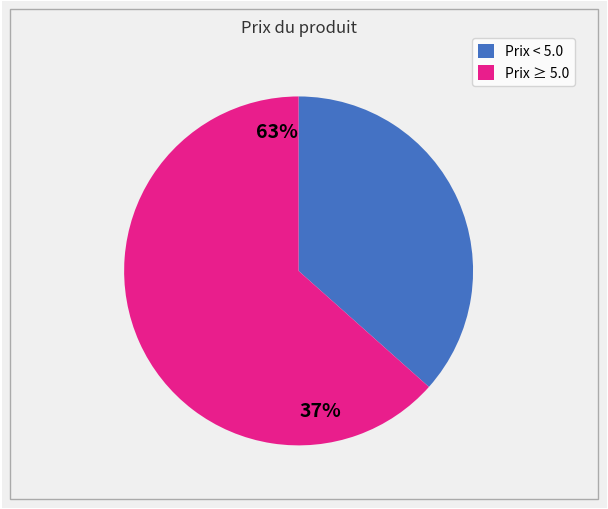

Count the number of slices in the pie.

2